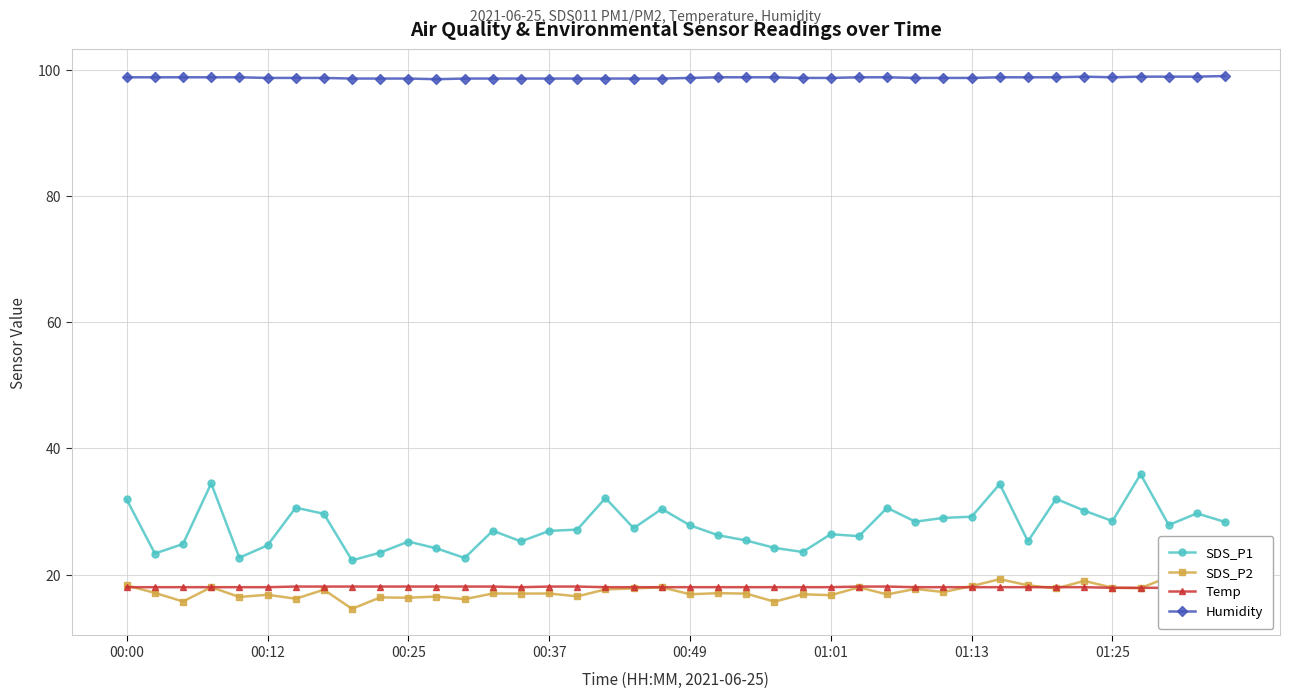

True or false: Humidity and SDS_P1 intersect in this chart.

False